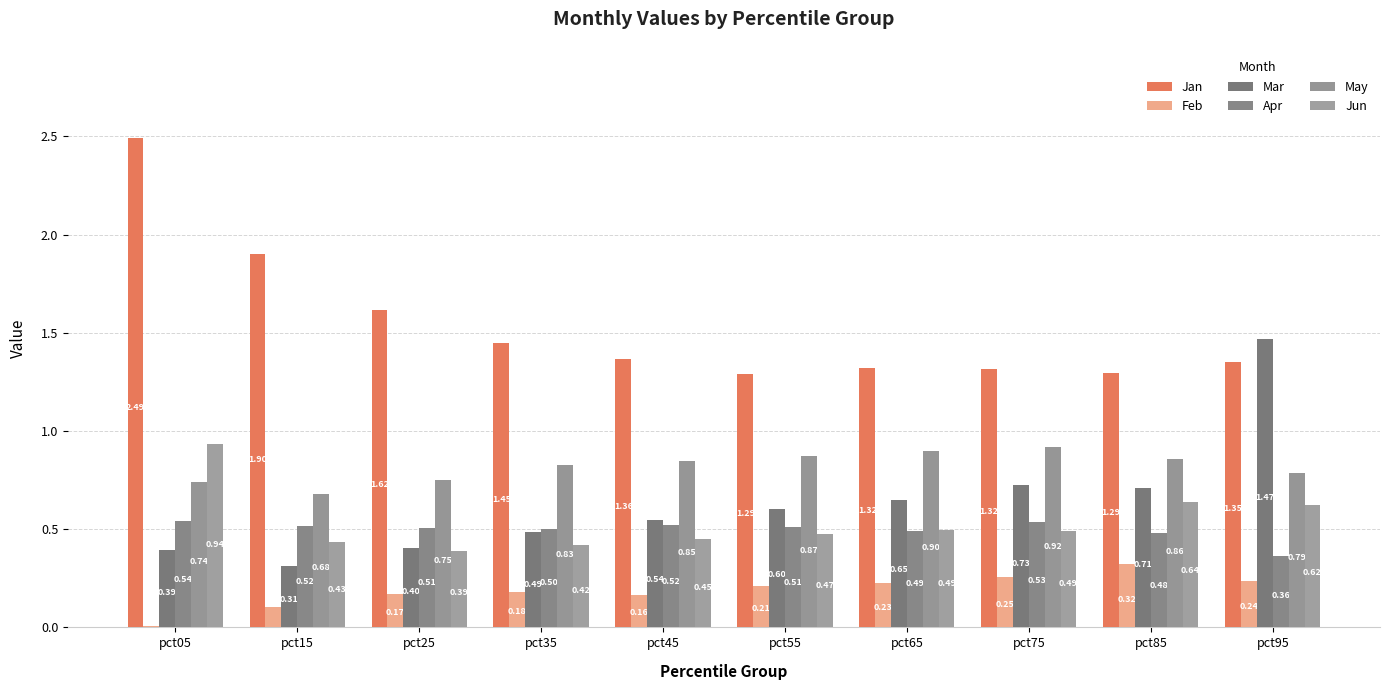

What is the value of the Mar bar at the 6th from the left?

0.6